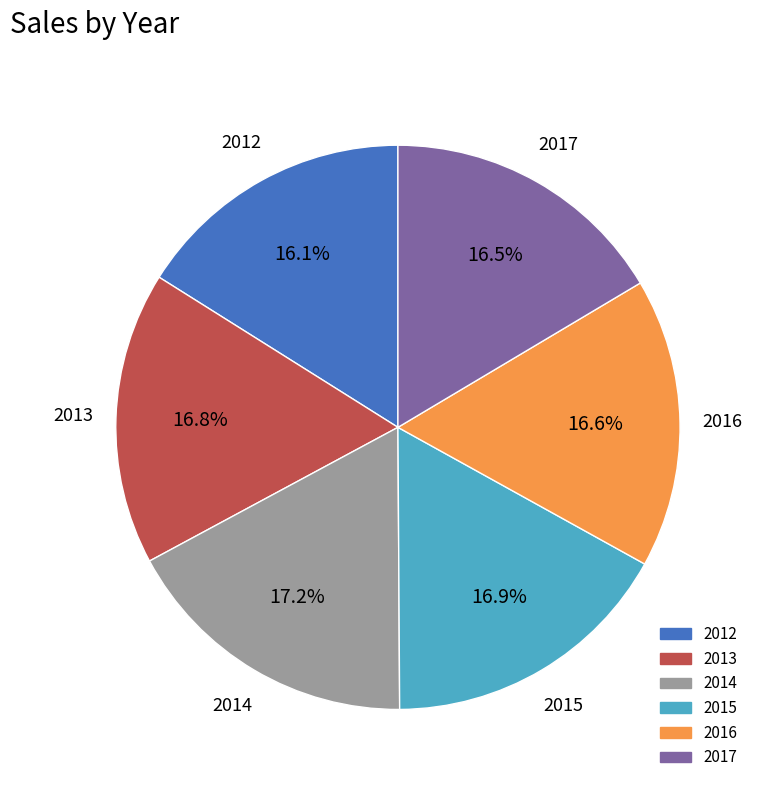

To the nearest percent, what is the average slice percentage?

17%